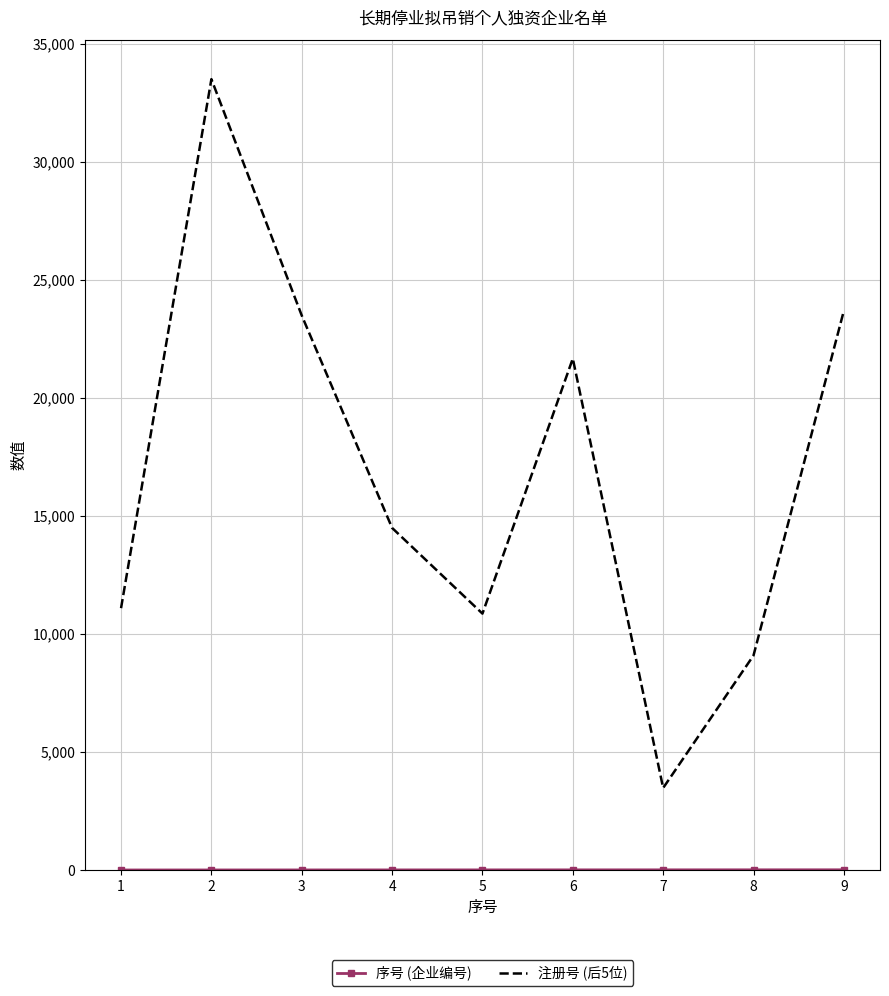

What is the lowest value of the 注册号 (后5位) series?

3476